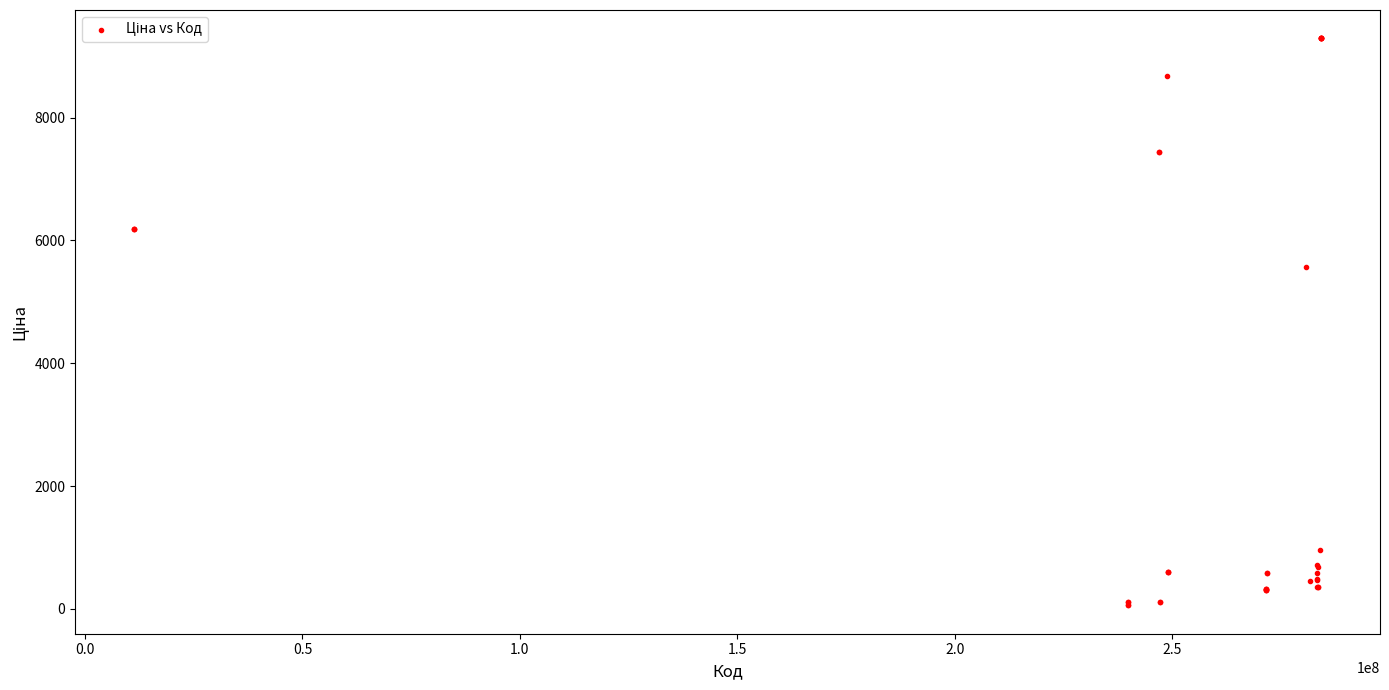

What Y value in the scatter plot is closest to 4673?

5560.3